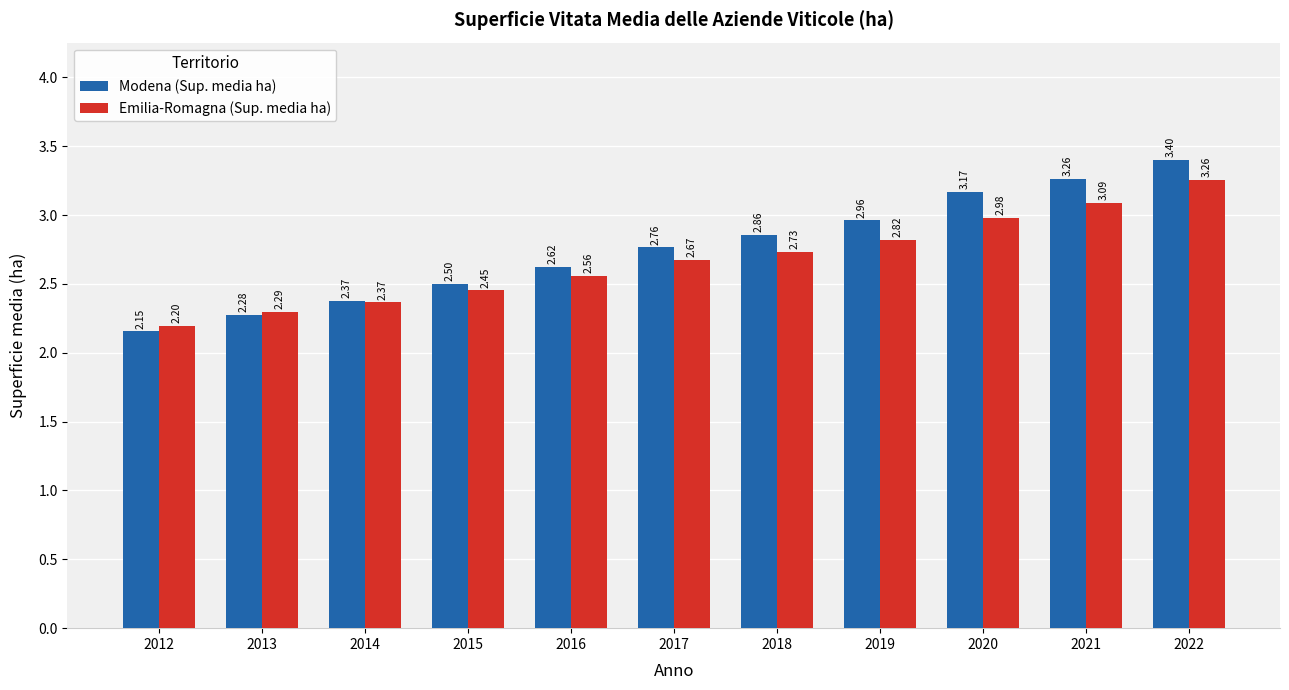

Which series has the largest range (max minus min)?

Modena (Sup. media ha)